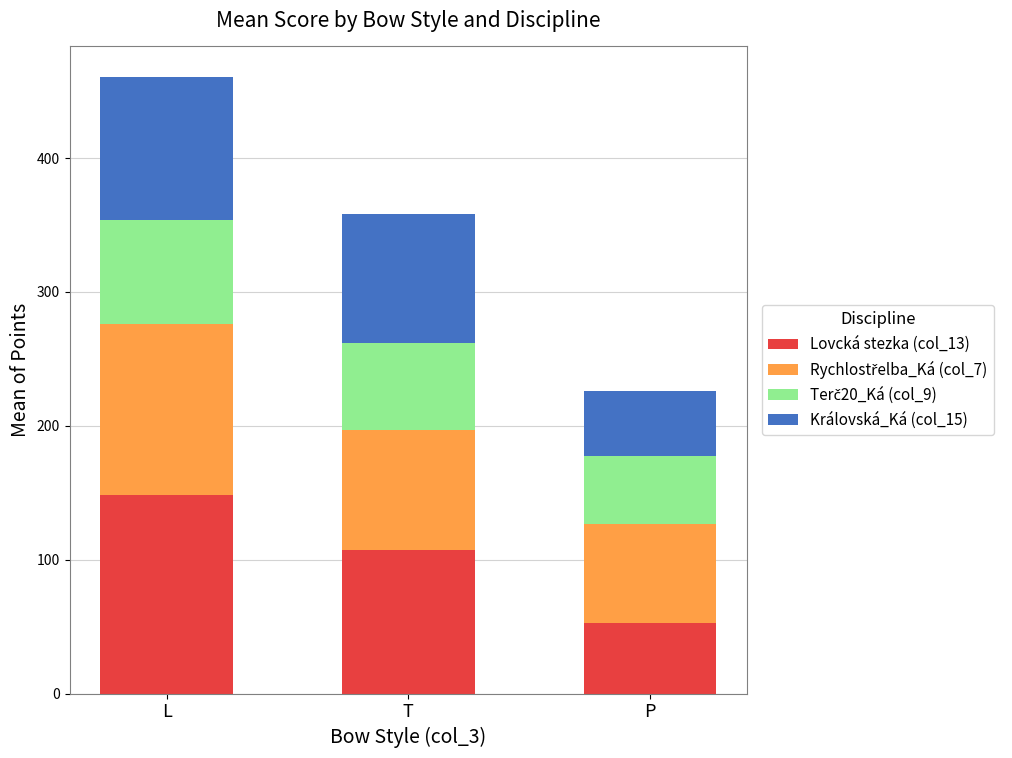

What is the highest value of the Lovcká stezka (col_13) series?

148.5